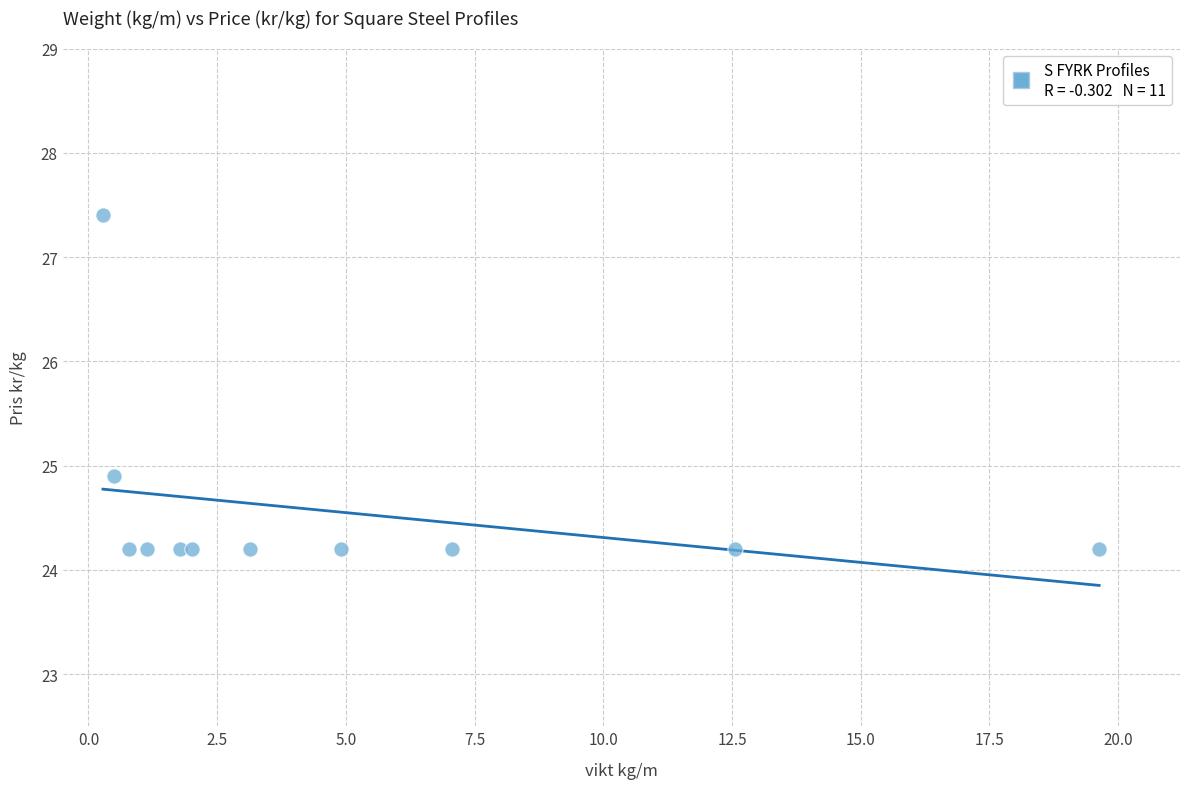

What Y value in the scatter plot is closest to 25?

24.9